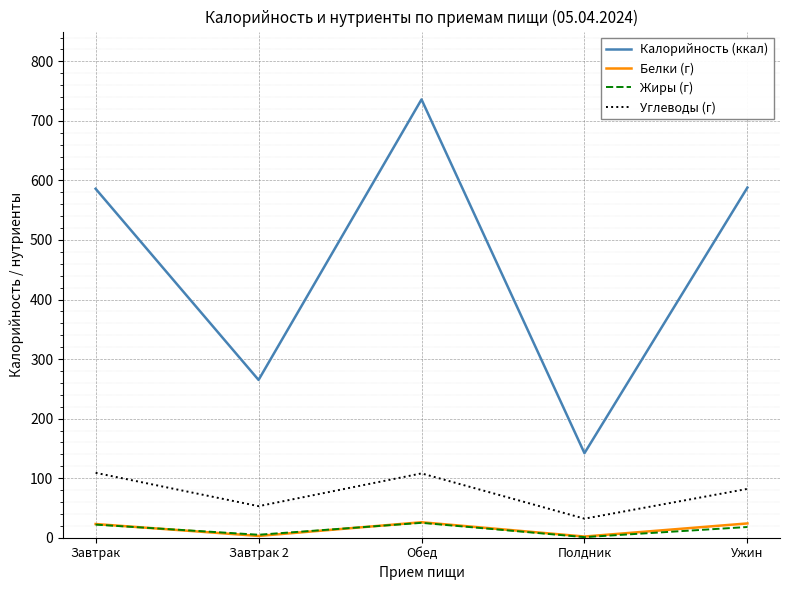

True or false: Белки (г) and Калорийность (ккал) cross at least once.

False